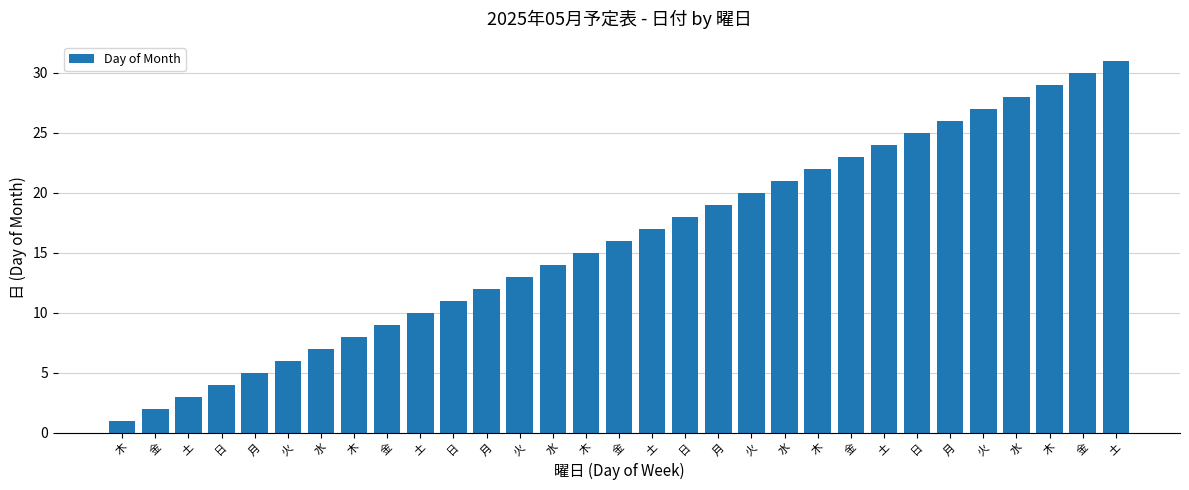

How many bars are there in total?

31